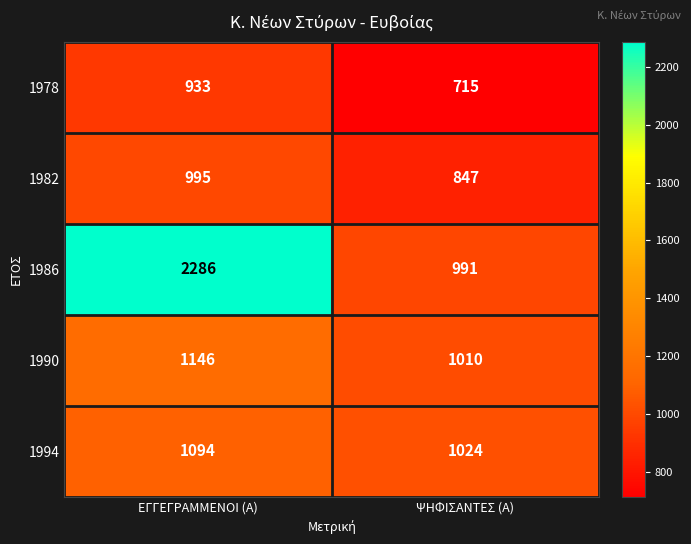

What is the difference between the maximum and minimum values in the 1978 series?

218